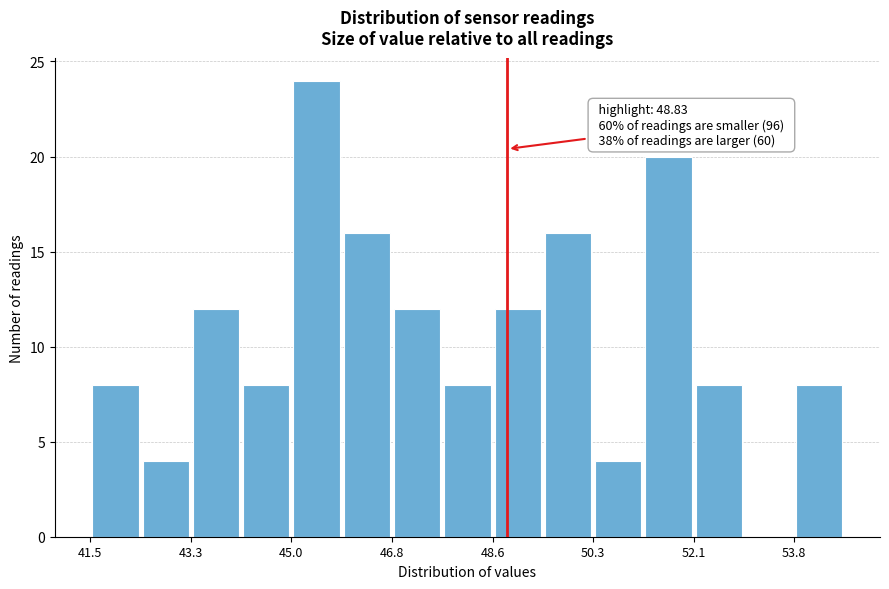

Which range on the x-axis has the tallest bar?

45.0 to 46.0